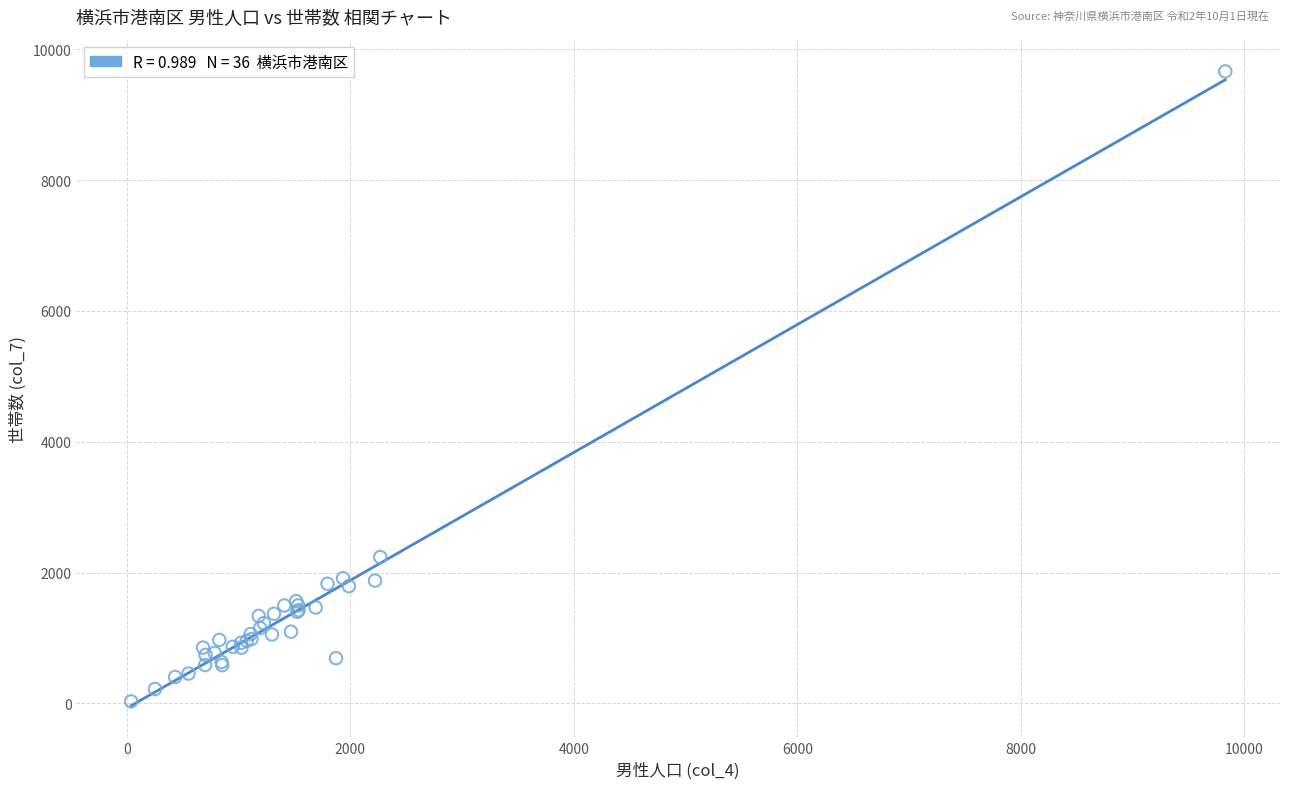

What Y value in the scatter plot is closest to 4846?

2236